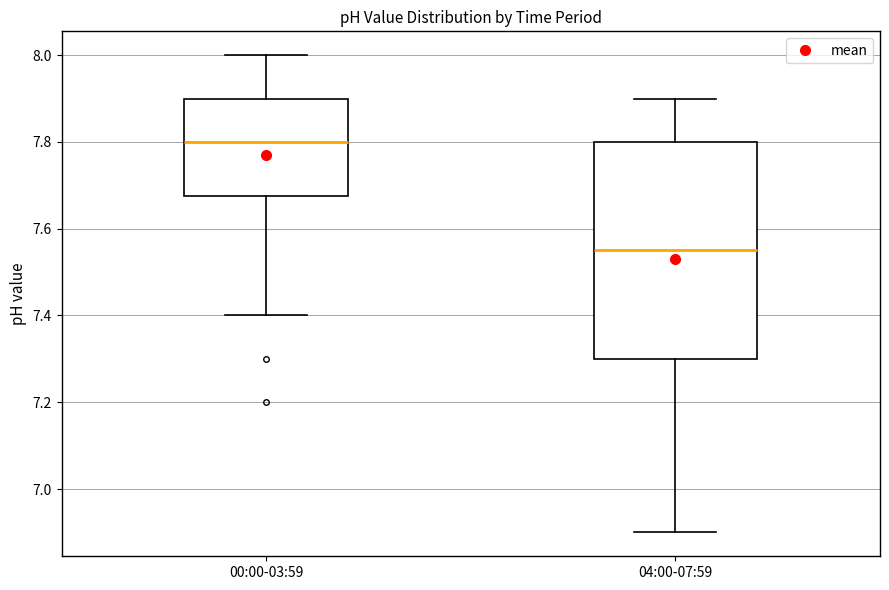

Where does the lower whisker of the box for 00:00-03:59 end on the y-axis? The values are not printed on the chart, so give them approximately, as read against the axis.

7.40